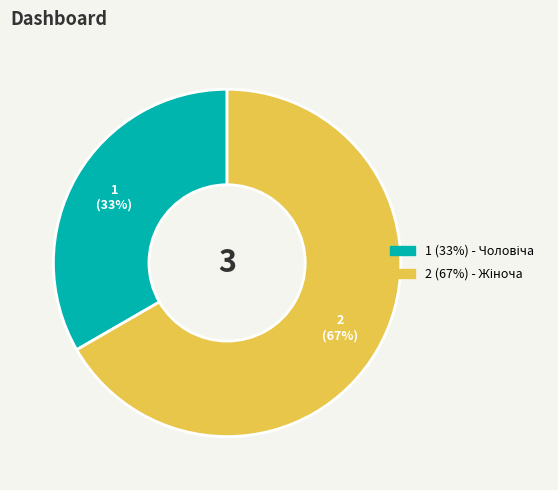

Is there a majority slice in this chart?

Yes